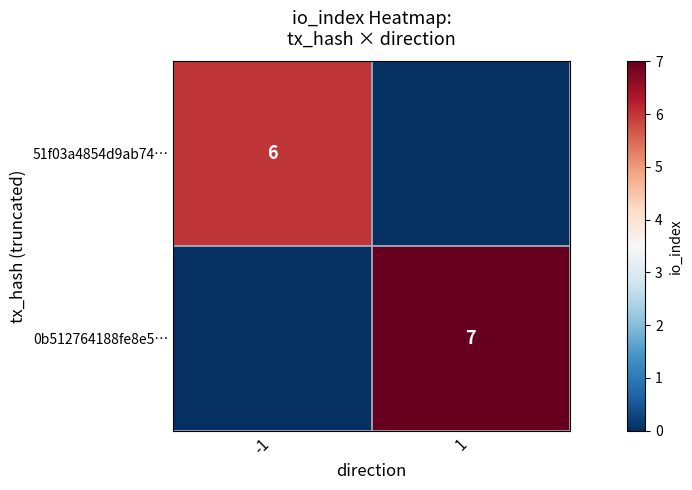

True or false: 51f03a4854d9ab74… has a value of 9 at -1.

False